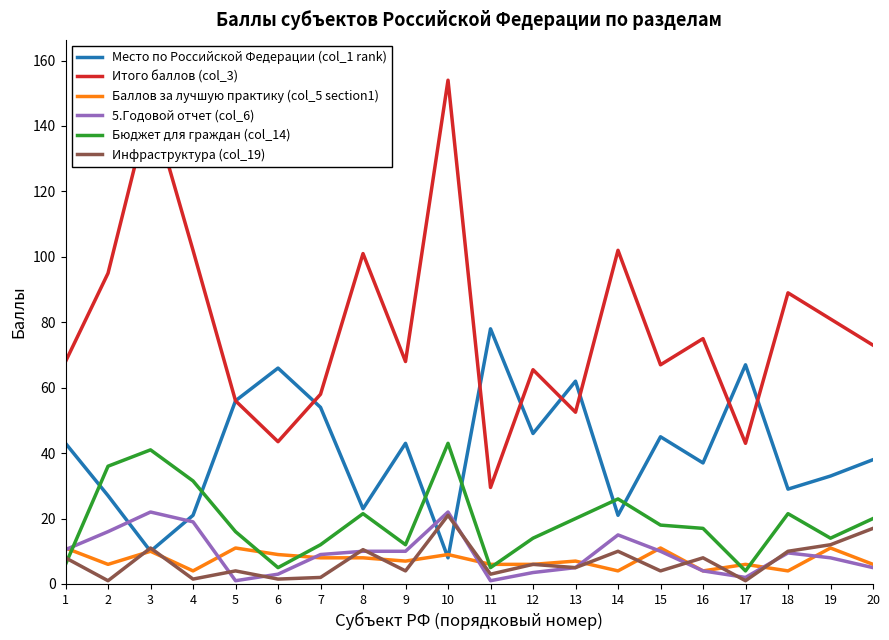

Is it true that Бюджет для граждан (col_14) equals 29.4 at 18?

False